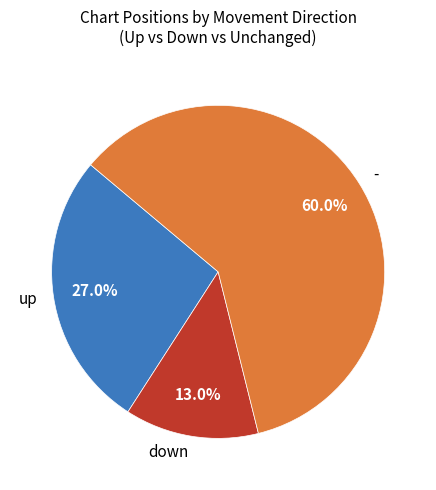

What is the largest slice in the pie chart?

-